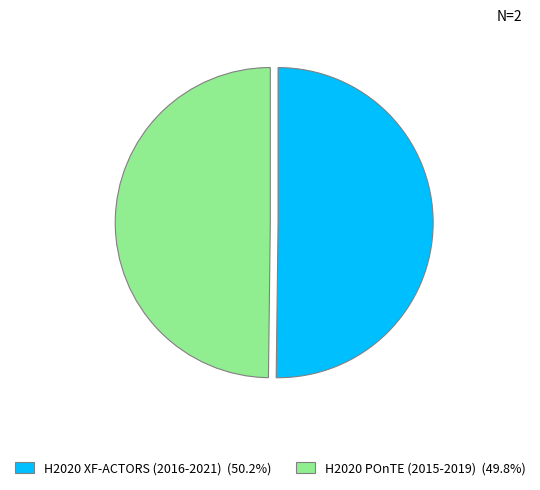

Approximately how many times larger is the value at H2020 XF-ACTORS (2016-2021) (50.2%) compared to H2020 POnTE (2015-2019) (49.8%)?

1.0